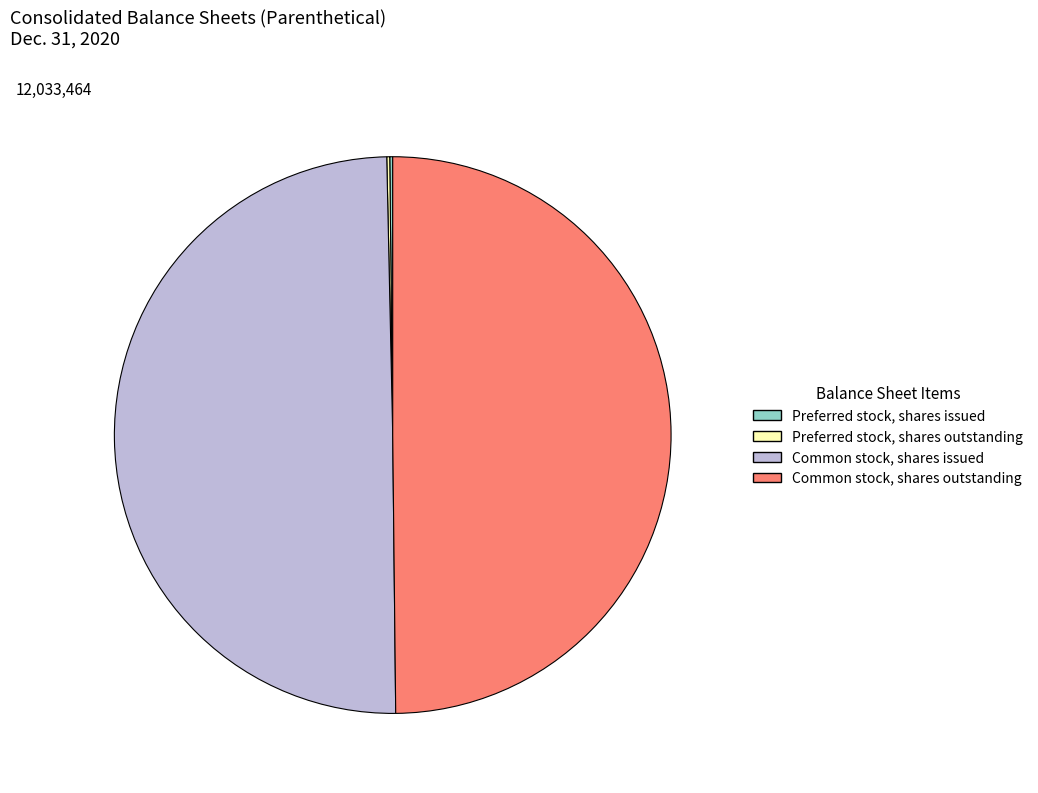

Is it true that Common stock, shares outstanding is 50% of the pie?

True